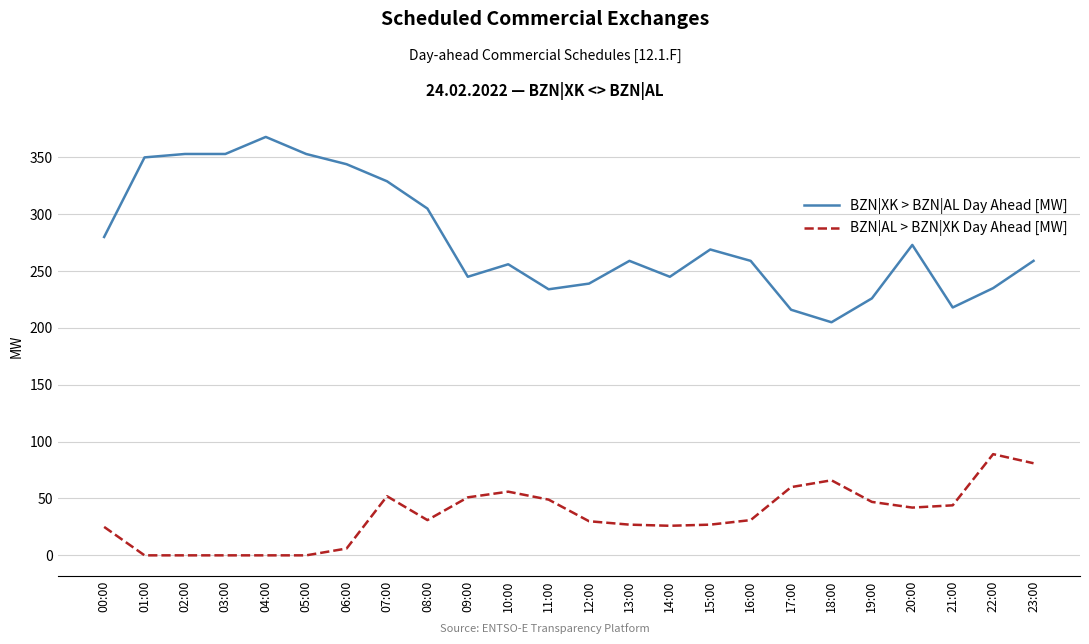

Is it true that BZN|XK > BZN|AL Day Ahead [MW] equals 305 at 08:00?

True